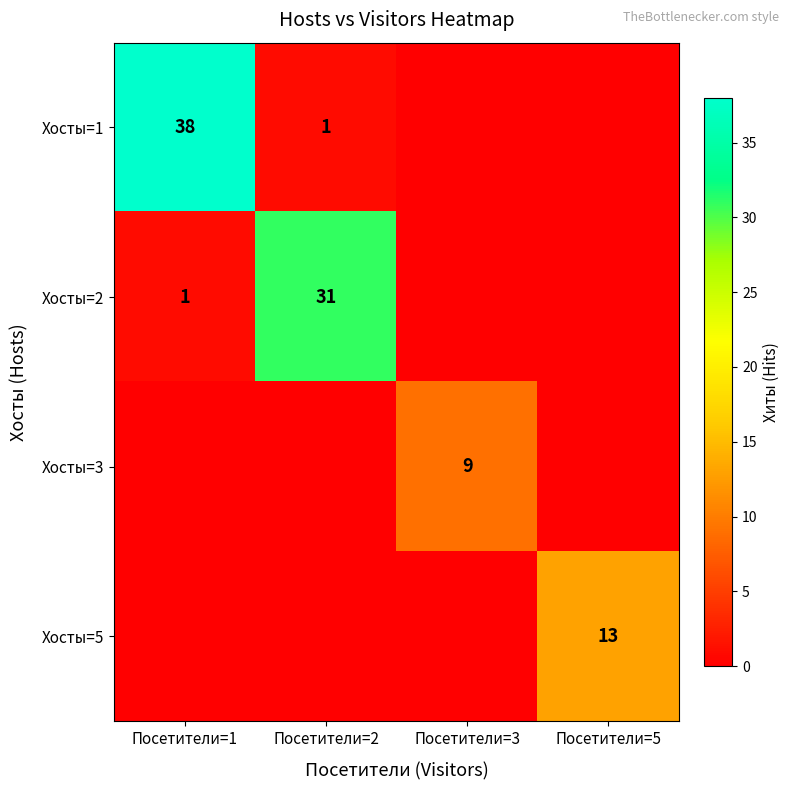

Which has a higher value, Посетители=2 or Посетители=1?

Посетители=1